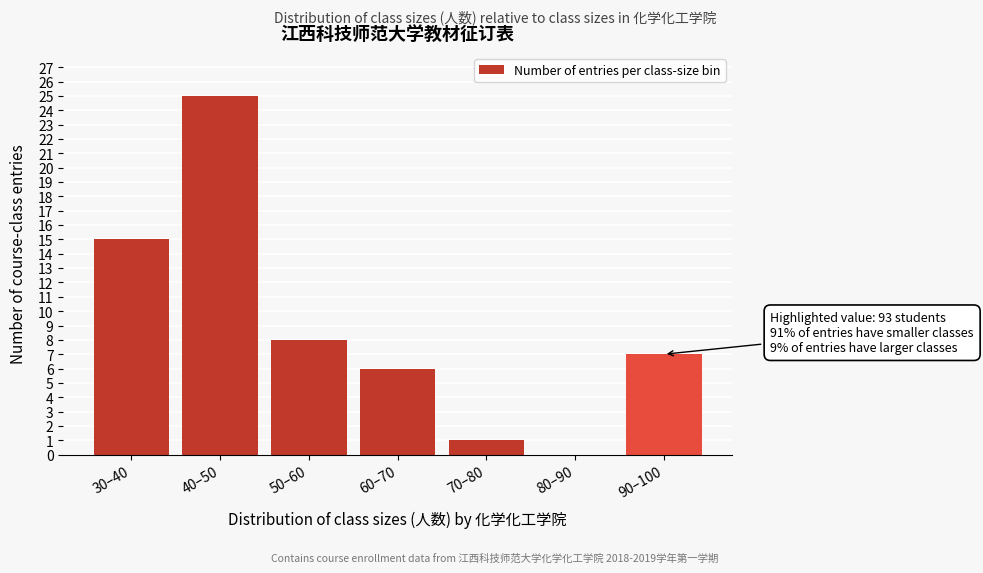

Reading left to right, transcribe all the data shown in this chart.

30–40=15	40–50=25	50–60=8	60–70=6	70–80=1	80–90=0	90–100=7